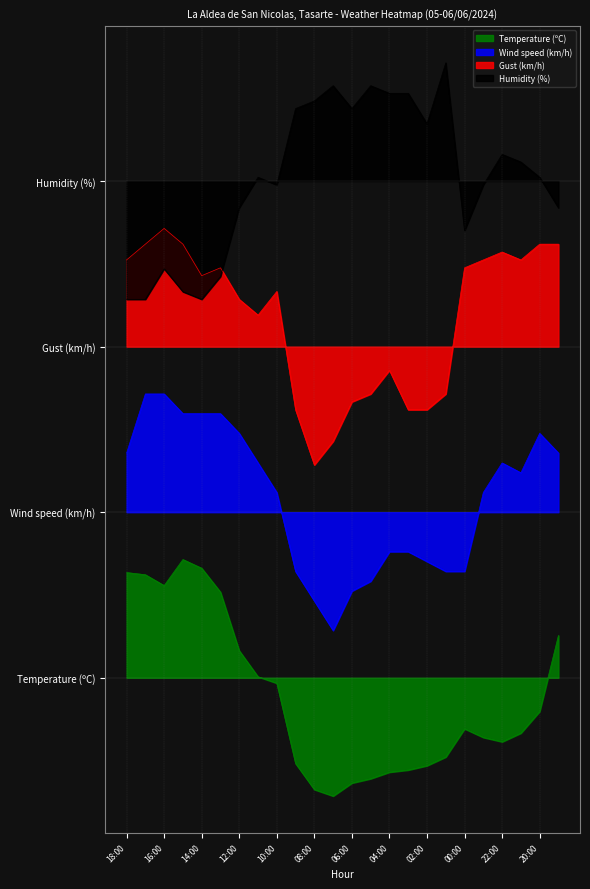

Between 02:00 and 00:00, which series saw the biggest shift?

Gust (km/h)